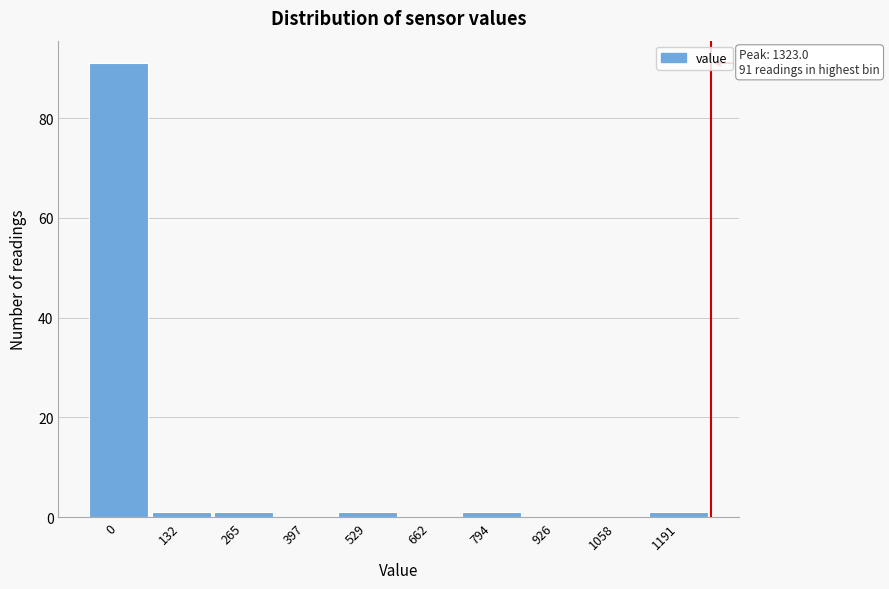

Reading right to left, extract all data points from this chart.

1191=1	1058=0	926=0	794=1	662=0	529=1	397=0	265=1	132=1	0=91